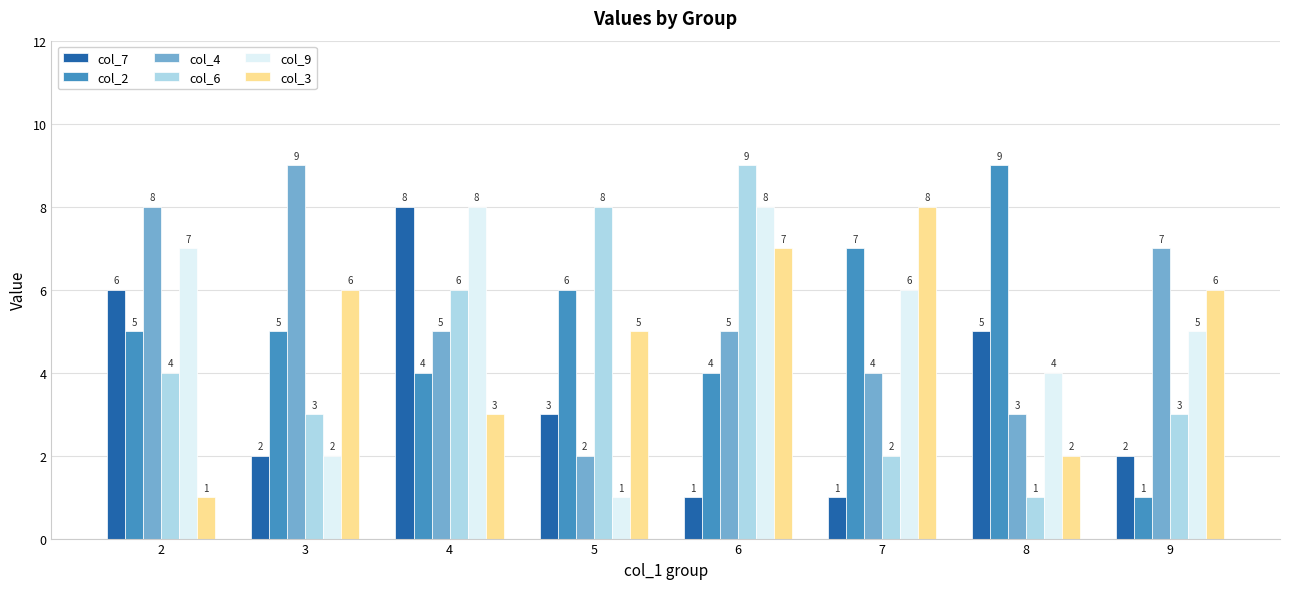

Count the number of categories in the chart.

8